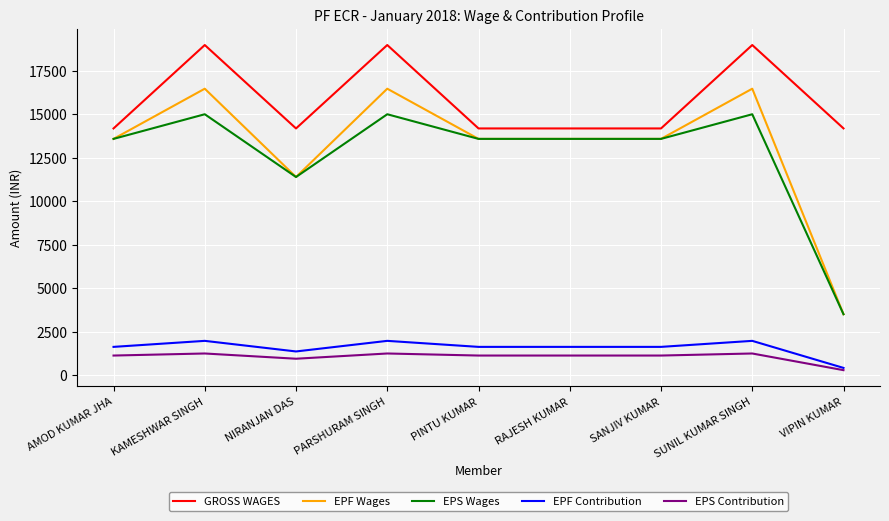

Which series has the widest spread of values?

EPF Wages